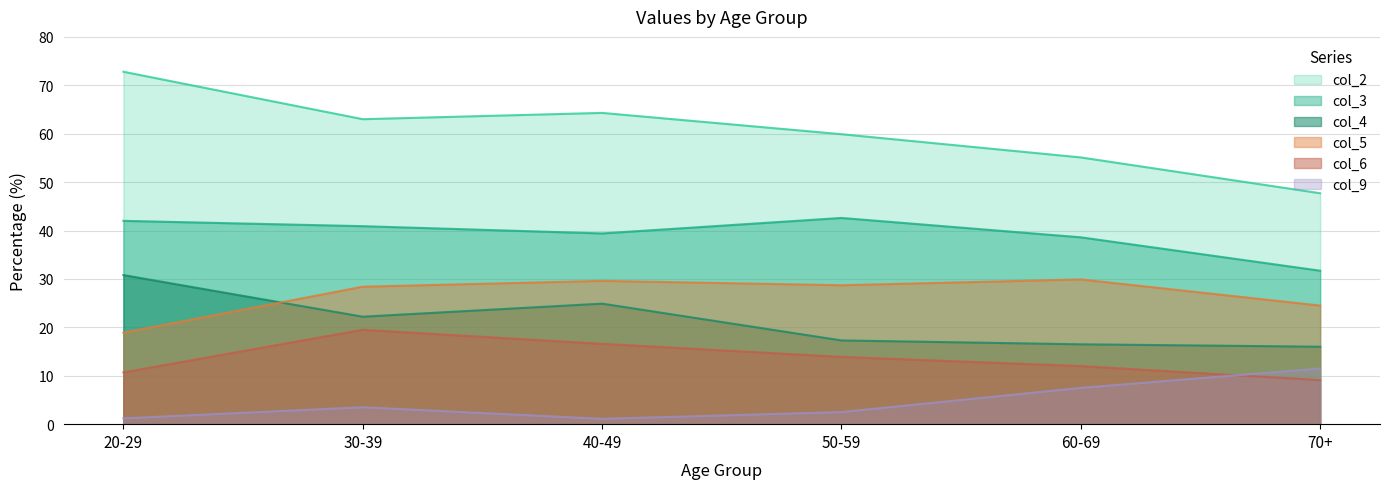

How many data points in col_4 are less than 22?

3